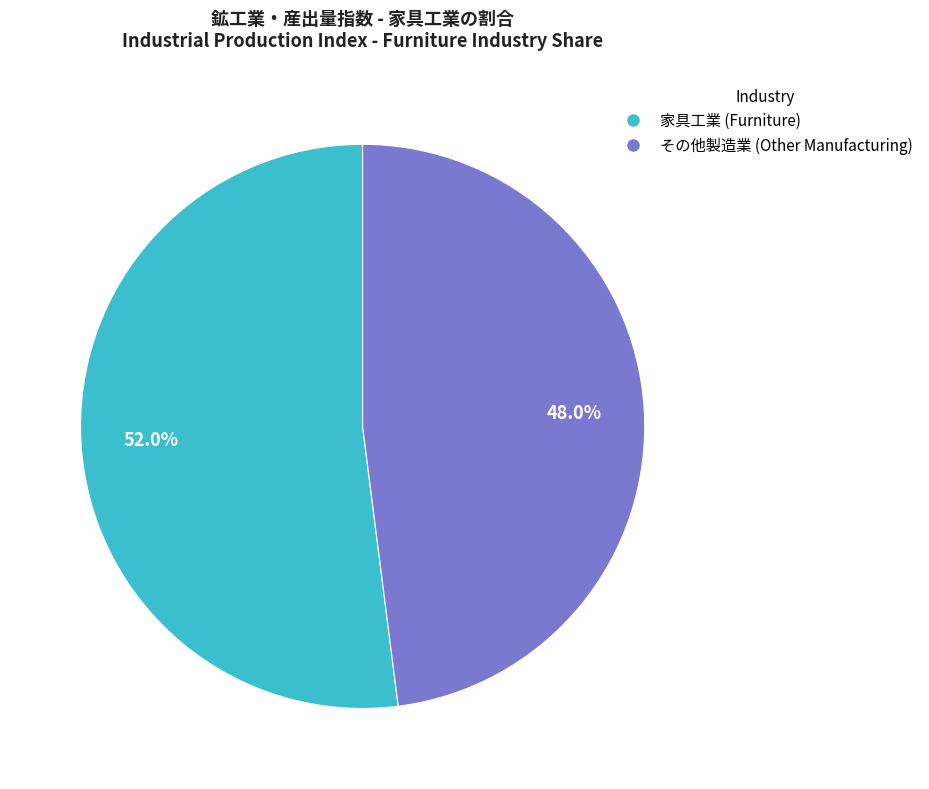

What percentage do その他製造業 (Other Manufacturing) and 家具工業 (Furniture) together represent?

100.0%